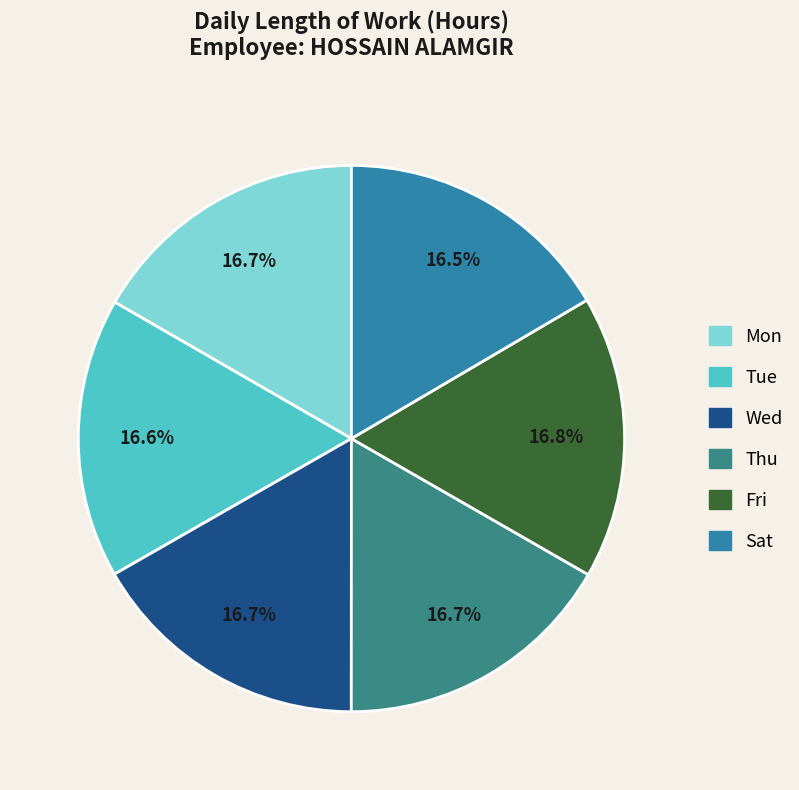

Approximately how many times larger is the value at Wed compared to Fri?

1.0